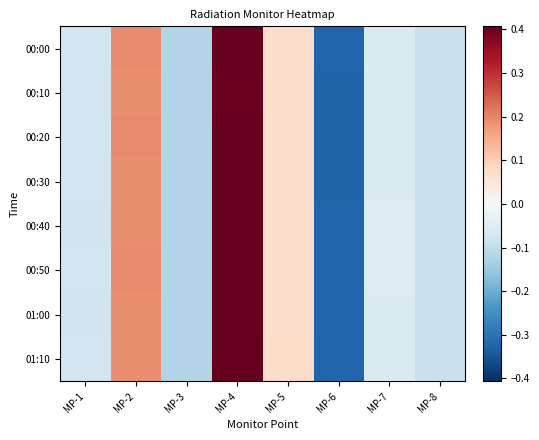

At how many categories does at least one series exceed 0?

3